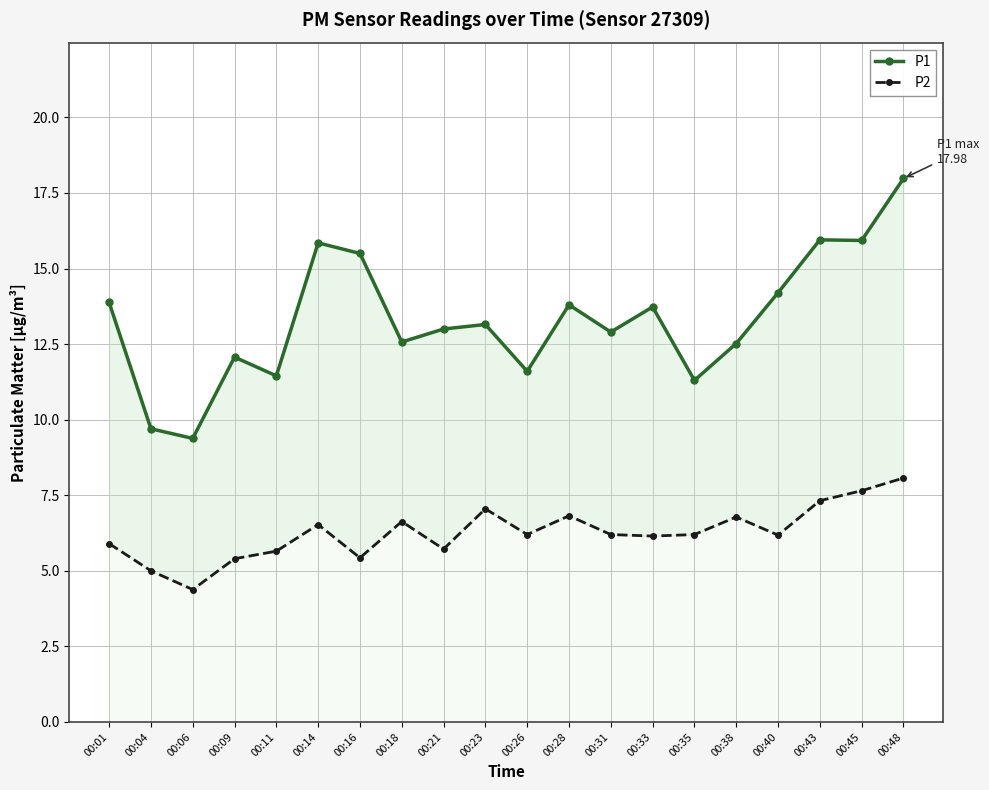

What is the difference between the highest and lowest values at 00:04?

4.7